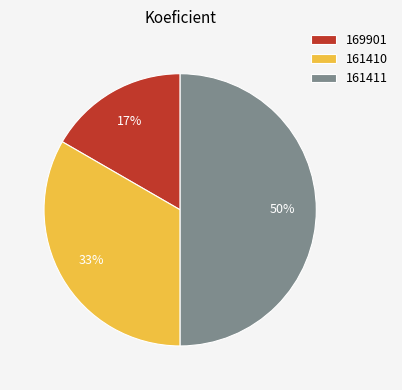

The 161410 slice represents 33% of the pie. True or false?

True